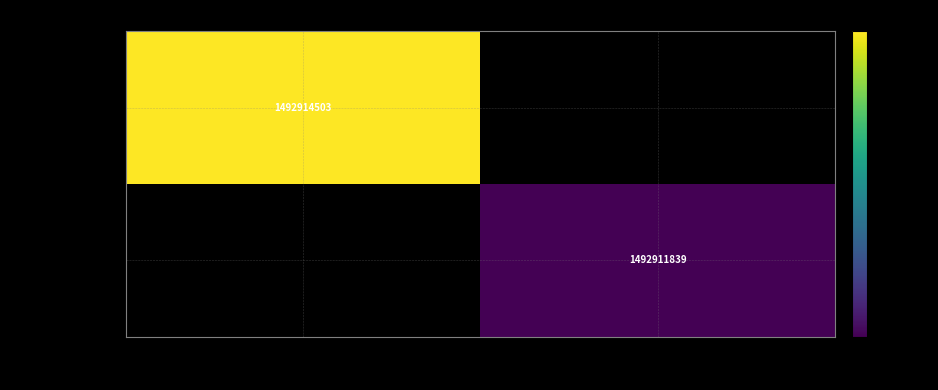

Is it true that aa788b9572c4… equals 1492914503 at -1?

True